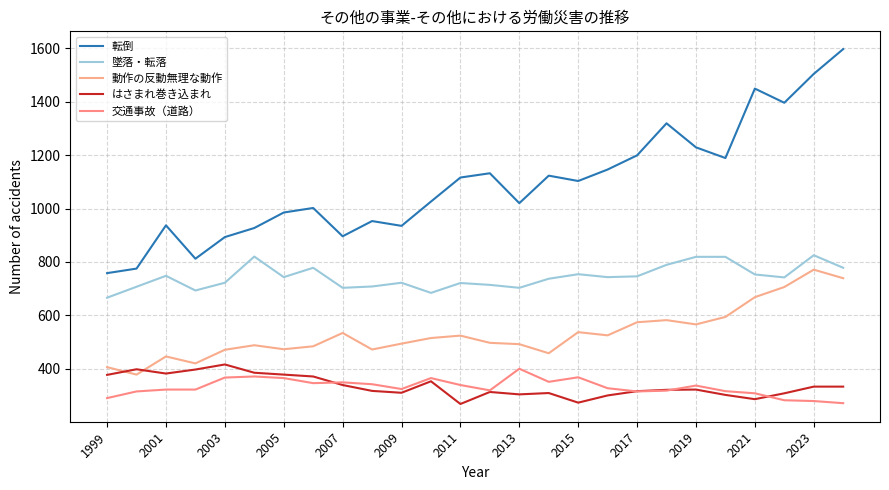

Reading right to left, transcribe all the data shown in this chart.

転倒: 1597	1504	1396	1449	1189	1229	1319	1199	1146	1103	1123	1020	1132	1116	1026	935	953	896	1002	985	927	893	812	937	775	758
墜落・転落: 778	825	742	753	819	819	789	746	743	754	737	703	714	721	684	722	708	703	778	743	820	722	693	748	707	666
動作の反動無理な動作: 739	771	706	668	594	566	582	574	525	537	458	492	497	524	515	494	472	534	484	473	488	471	420	446	378	406
はさまれ巻き込まれ: 333	333	308	286	302	322	321	316	300	273	309	304	313	268	353	310	317	339	371	378	385	416	397	382	398	377
交通事故（道路）: 271	279	282	308	316	337	318	315	327	368	351	400	319	339	365	324	342	349	346	365	371	367	322	322	315	290